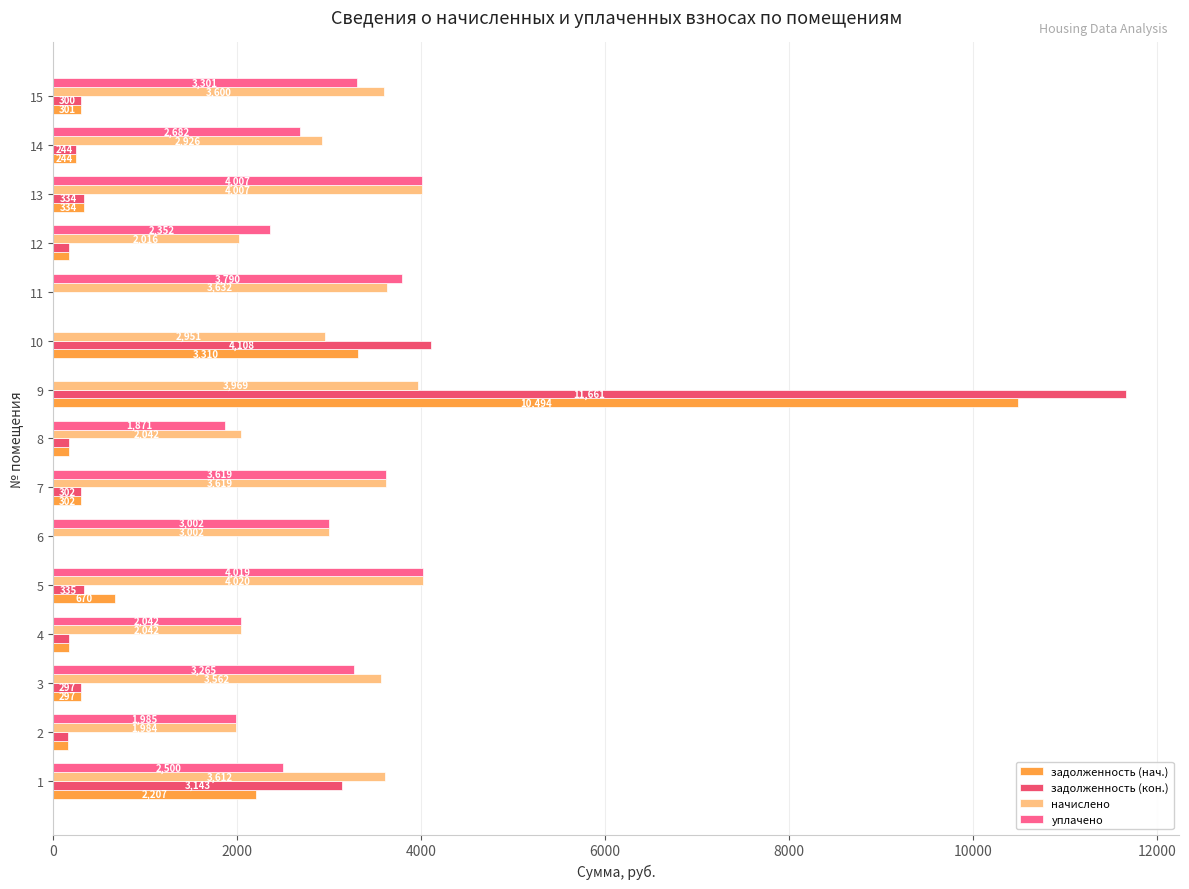

What is the sum of all уплачено values?

38434.9